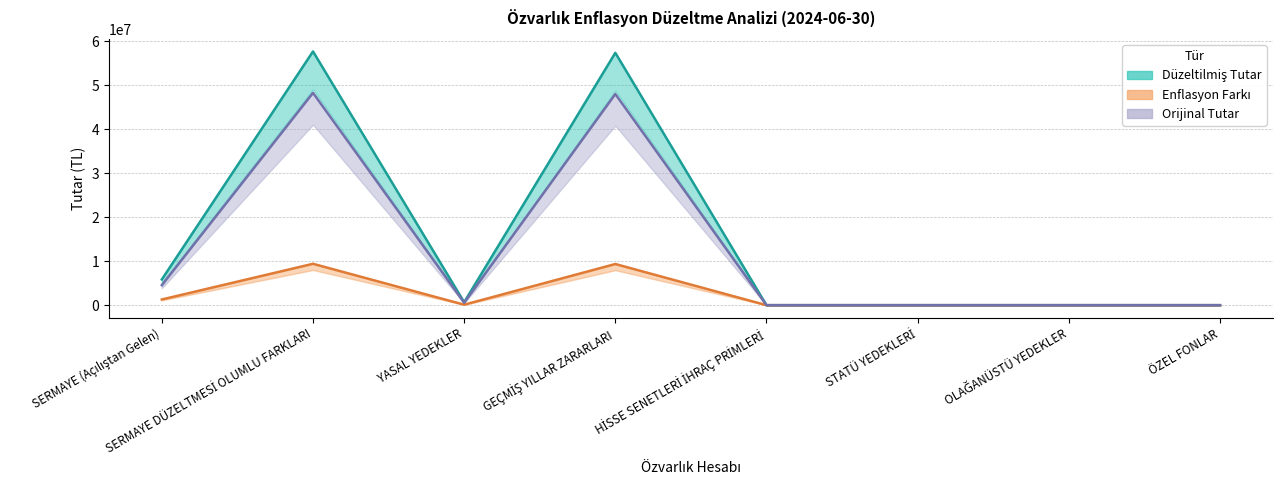

How many lines are shown in the chart?

3